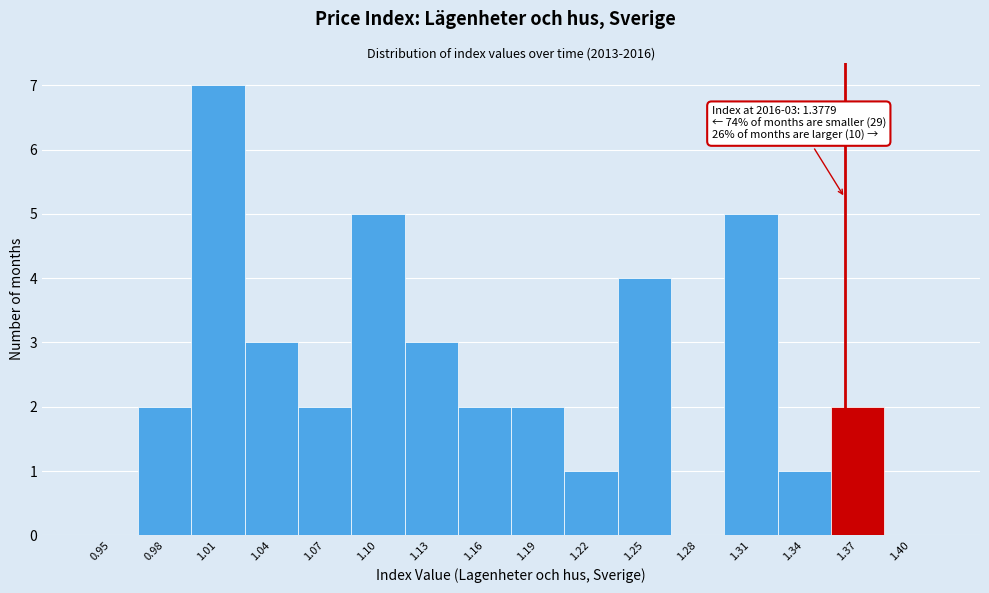

Reading left to right, extract all data points from this chart.

0.95=0	0.98=2	1.01=7	1.04=3	1.07=2	1.10=5	1.13=3	1.16=2	1.19=2	1.22=1	1.25=4	1.28=0	1.31=5	1.34=1	1.37=2	1.40=0